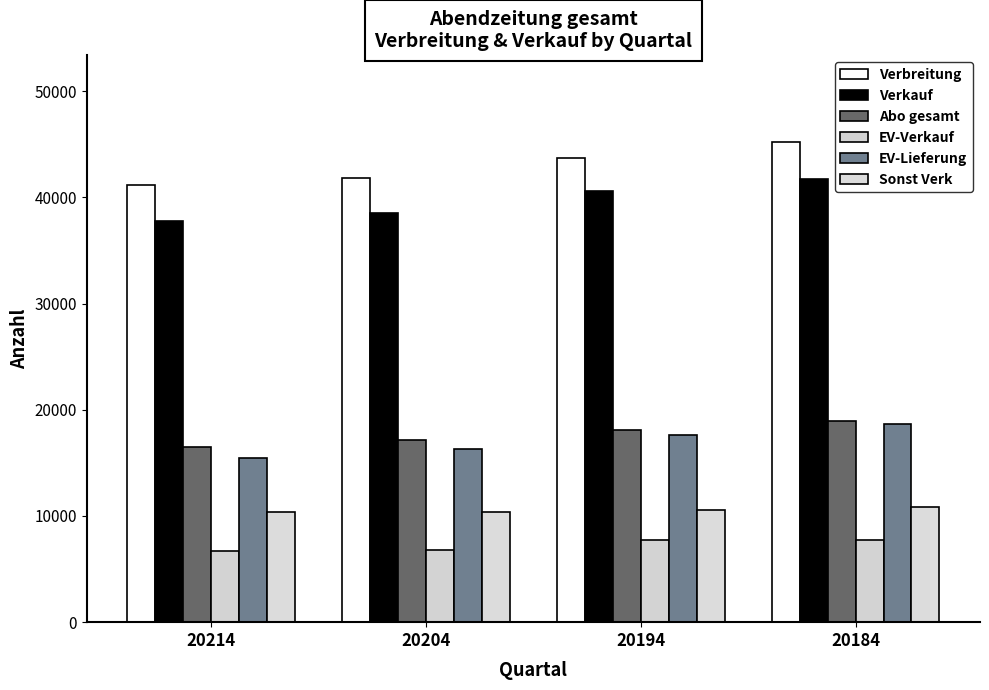

What is the difference between the highest and lowest values at 20204?

34936